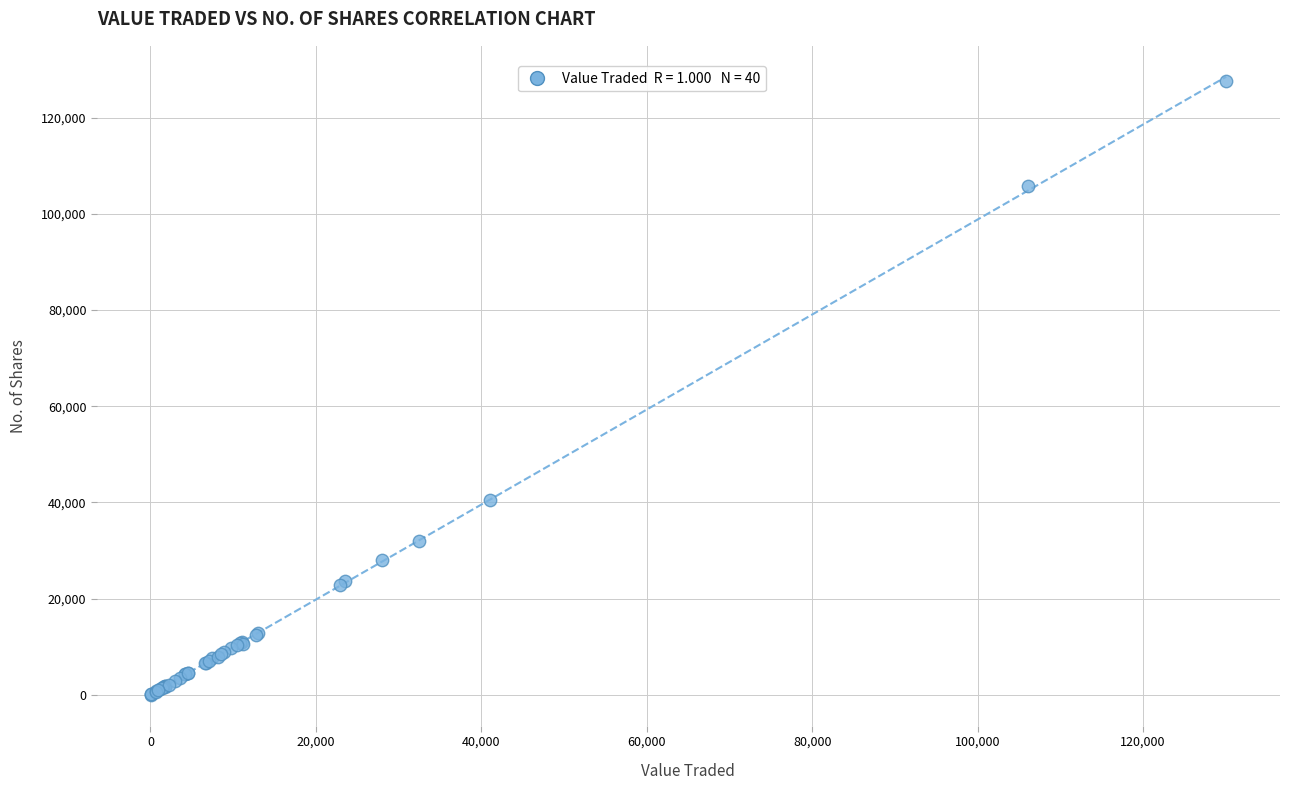

What Y value in the scatter plot is closest to 63836?

40478